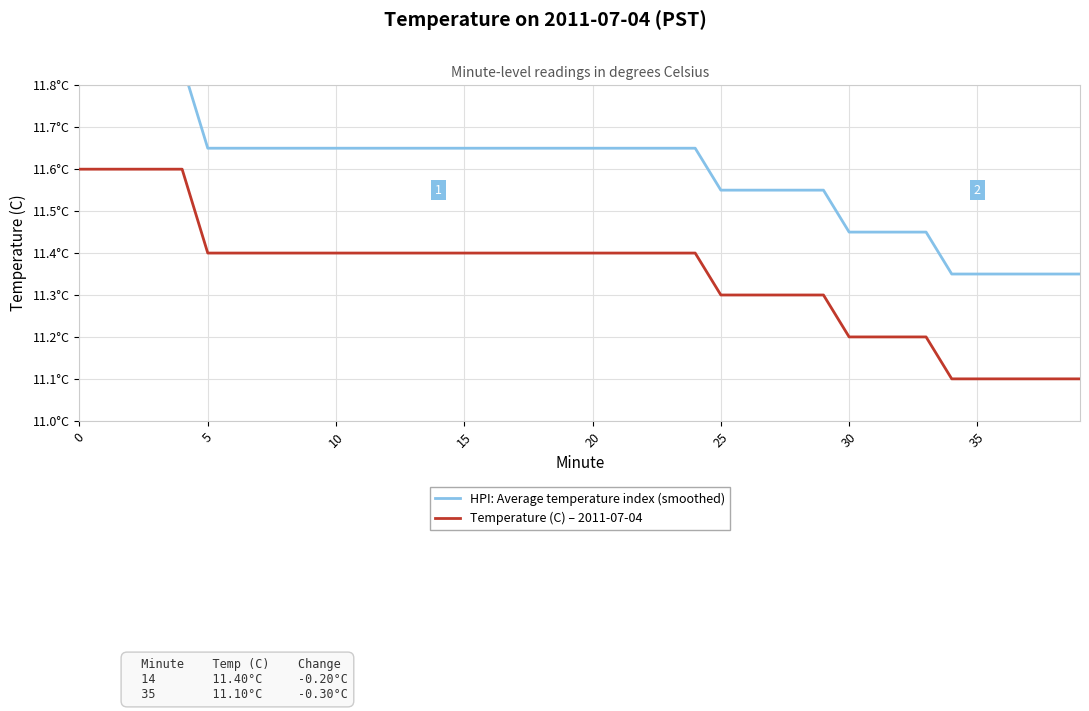

What is the spread (max minus min) of values at 15?

0.2